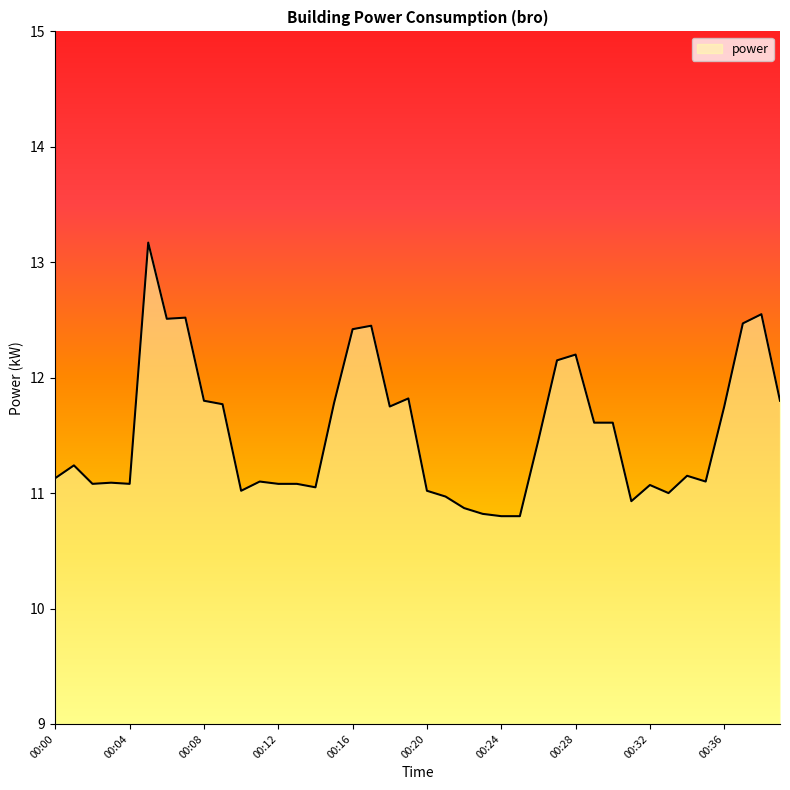

What is the difference between the maximum and minimum values?

2.4